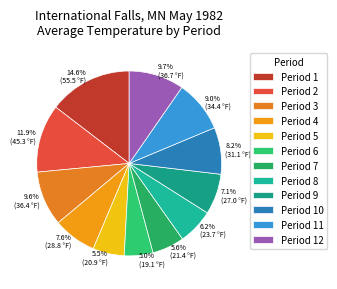

Is Period 4 the majority of the pie?

No